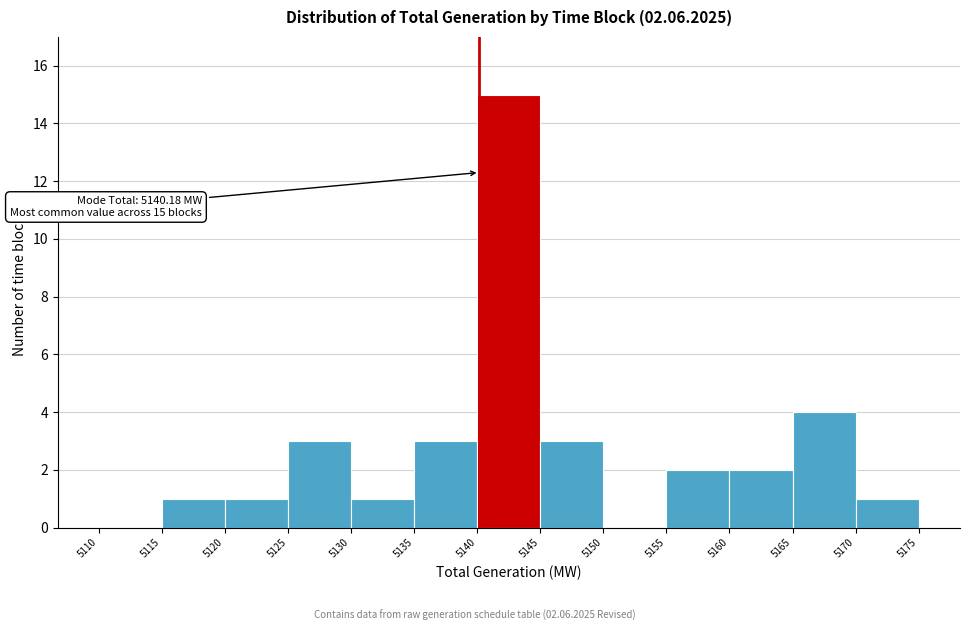

Which range on the x-axis has the tallest bar?

5140 to 5145